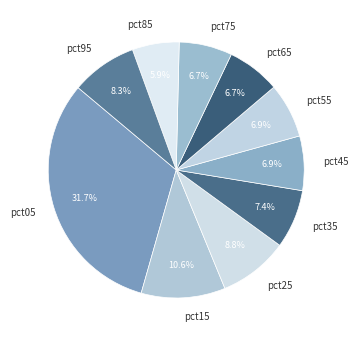

What is the largest slice in the pie chart?

pct05